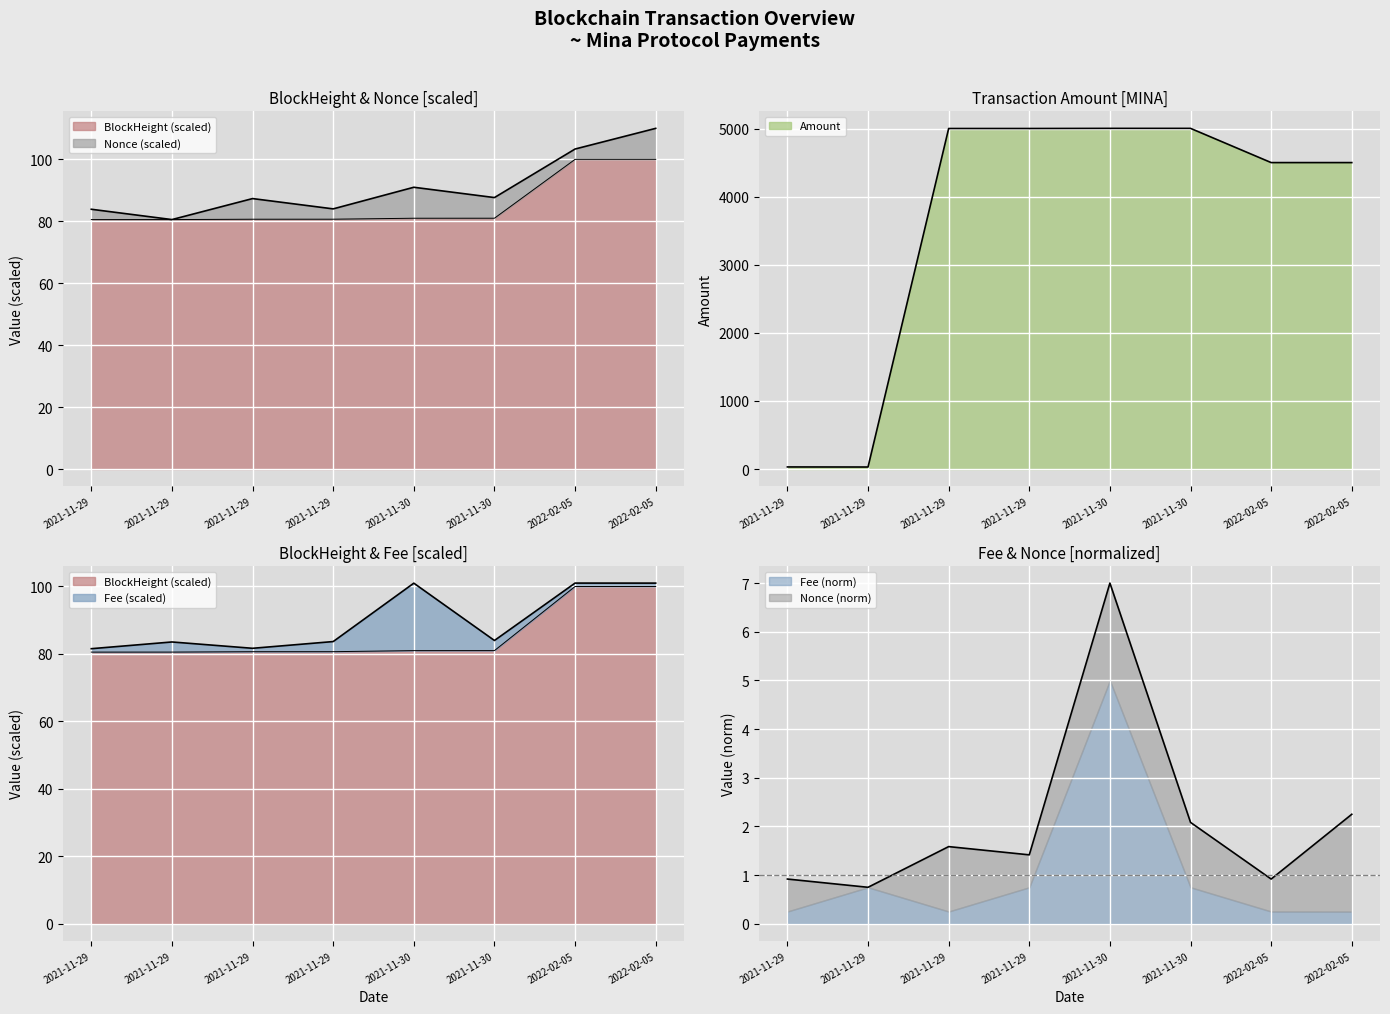

What is the difference between the maximum and minimum values in the Amount series?

4972.0